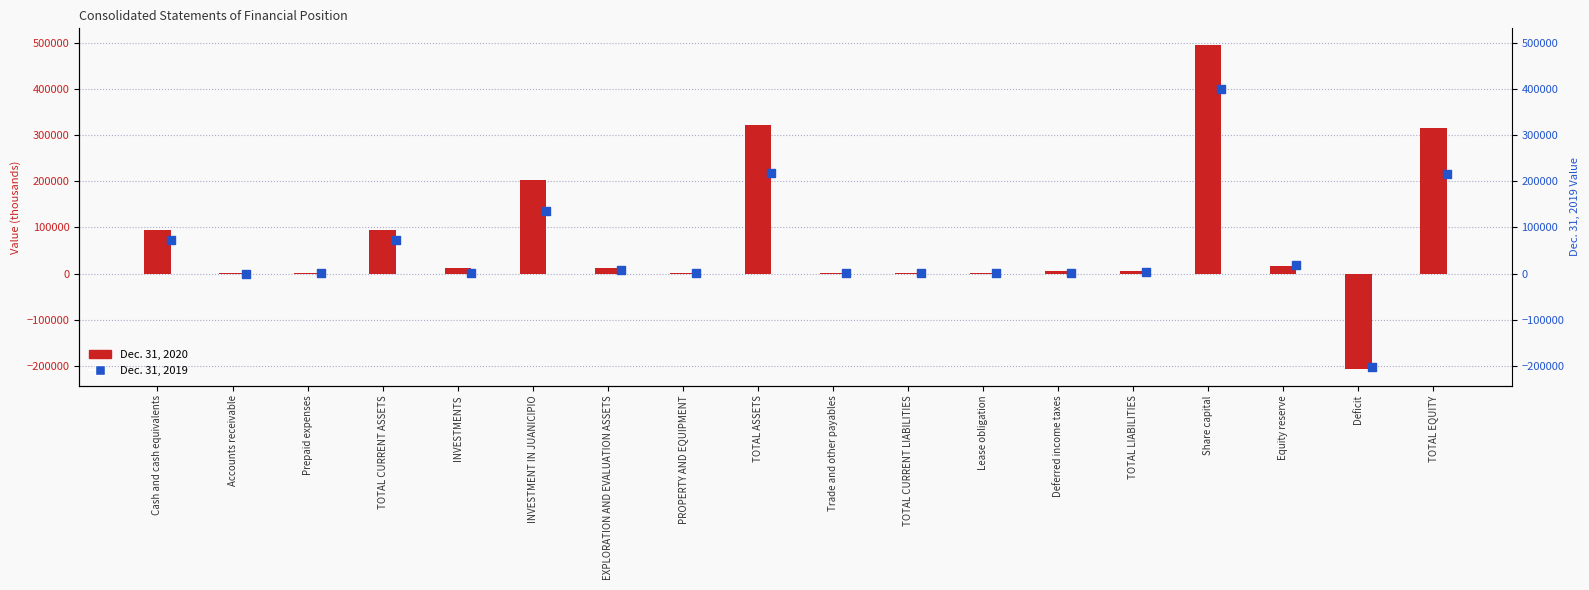

Which series reaches the minimum Y coordinate?

Dec. 31, 2020